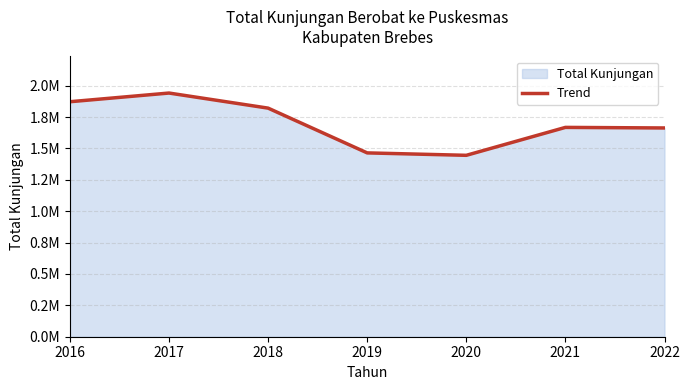

What is the maximum value shown in the chart?

1940864